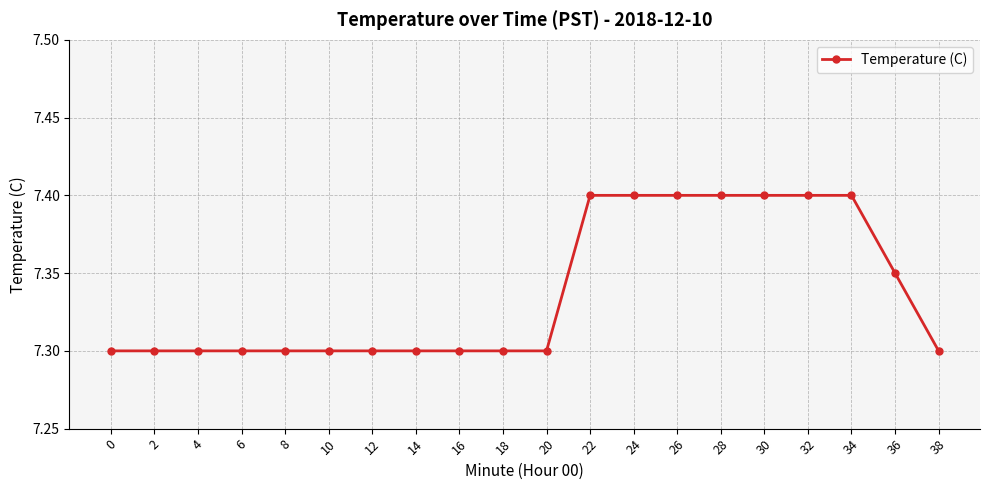

How many lines are shown in the chart?

1